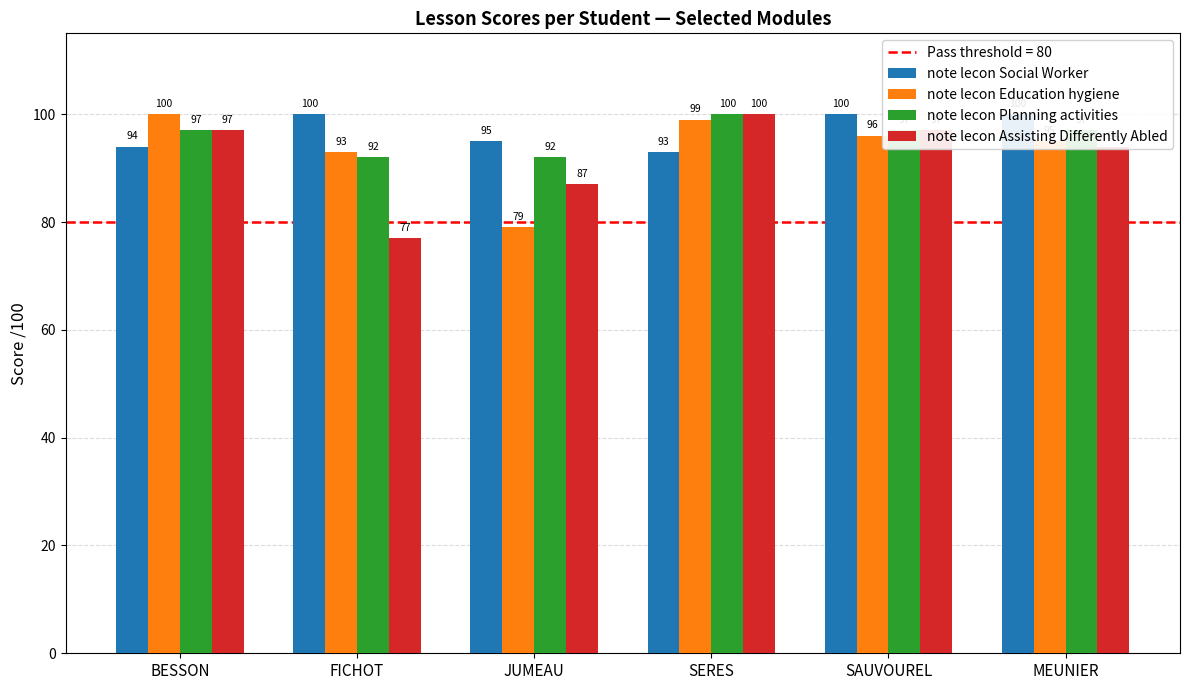

List the labels in order of note lecon Assisting Differently Abled value, largest first.

SERES, BESSON, SAUVOUREL, MEUNIER, JUMEAU, FICHOT